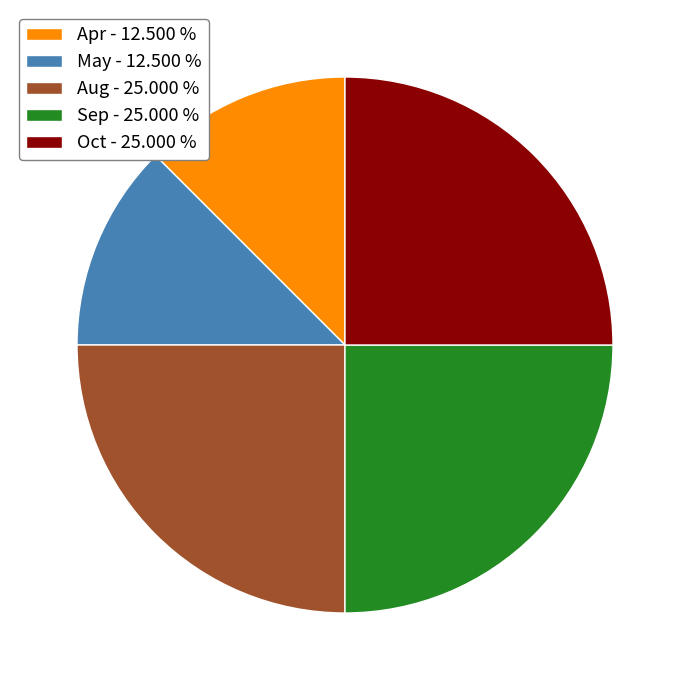

How many segments does this pie chart have?

5